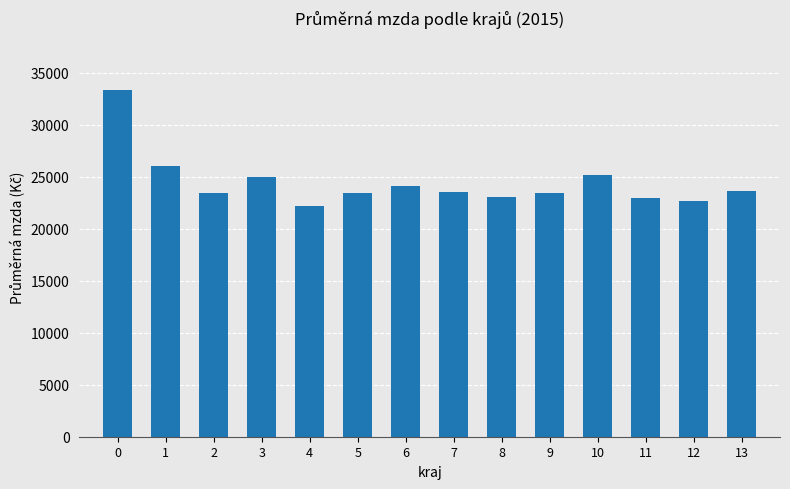

Is it true that the value at 1 is 6653?

False